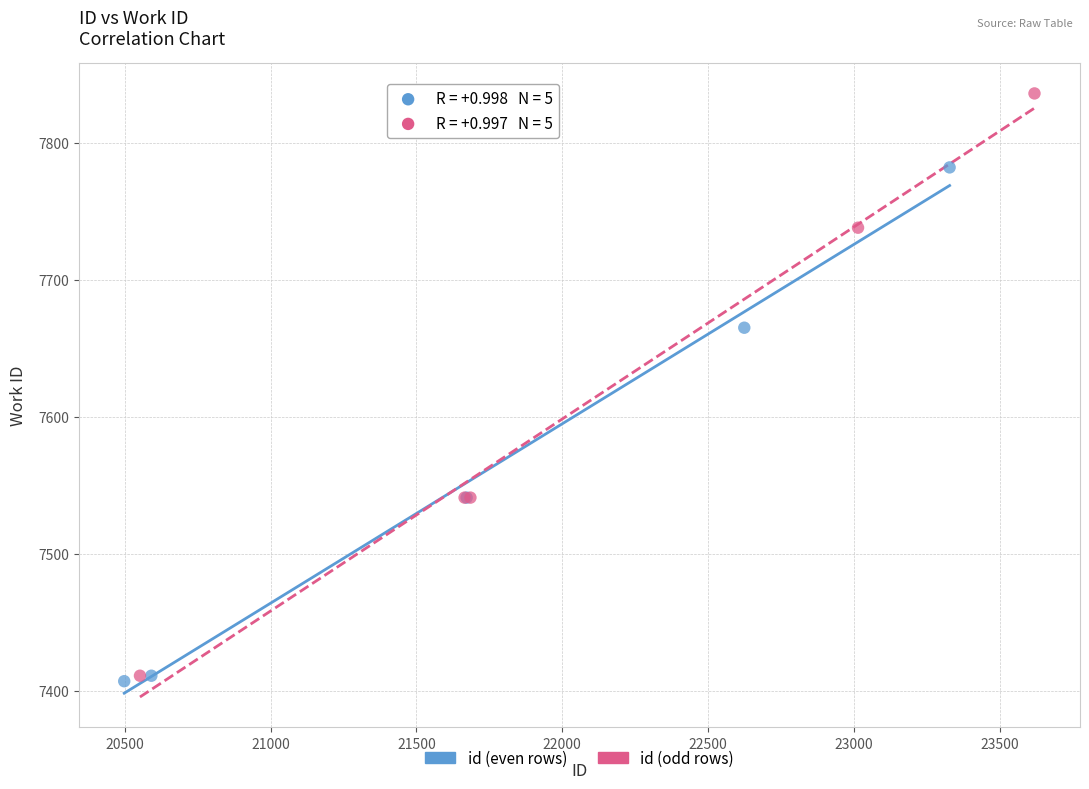

Which series has the largest Y range (max minus min)?

id (odd rows)